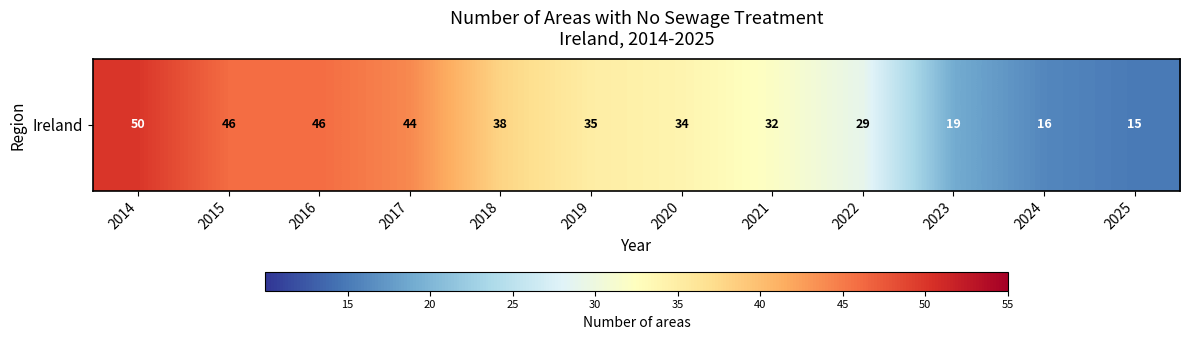

At which label does the data first exceed 35?

2014